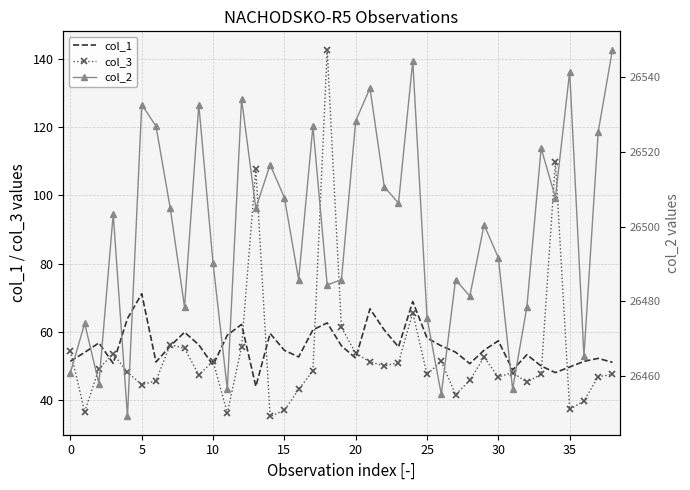

True or false: col_1 and col_2 cross at least once.

False